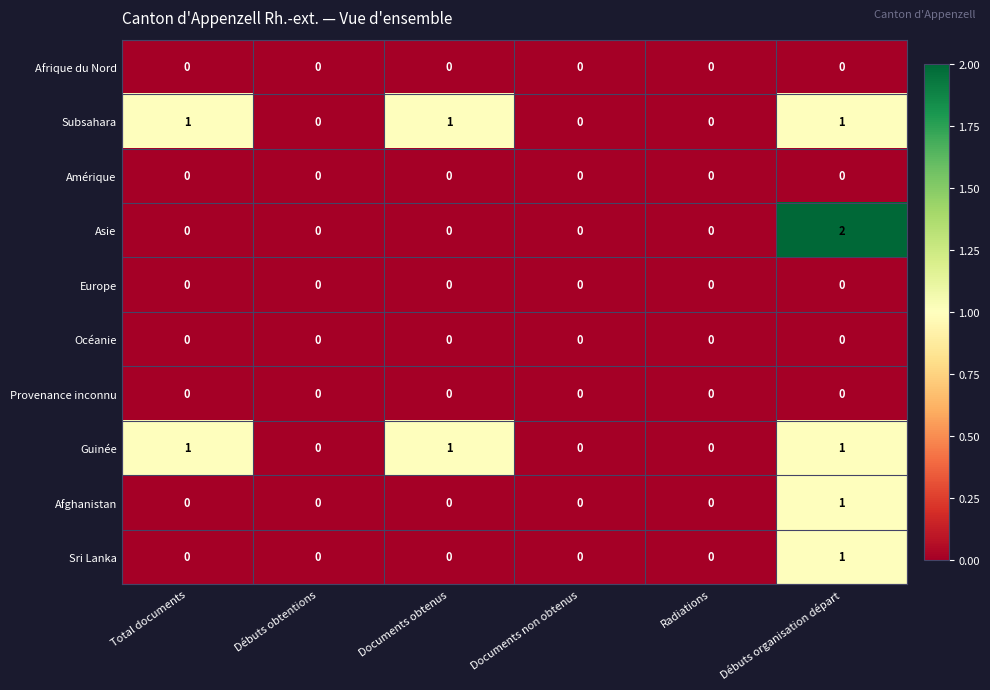

What is the total value across all series at Débuts organisation départ?

6